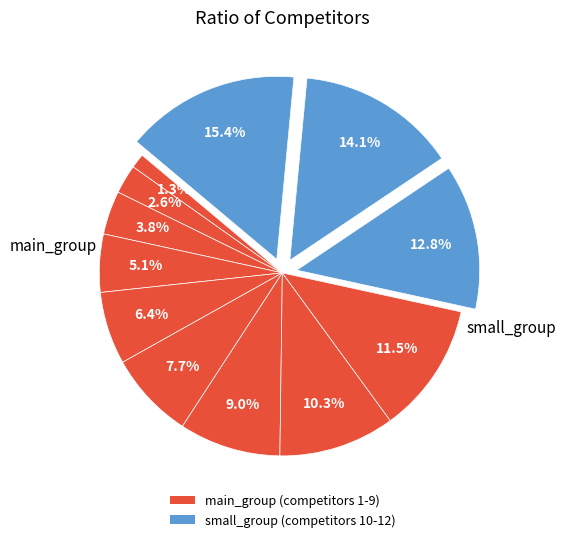

Is there any slice that represents more than half of the pie?

No